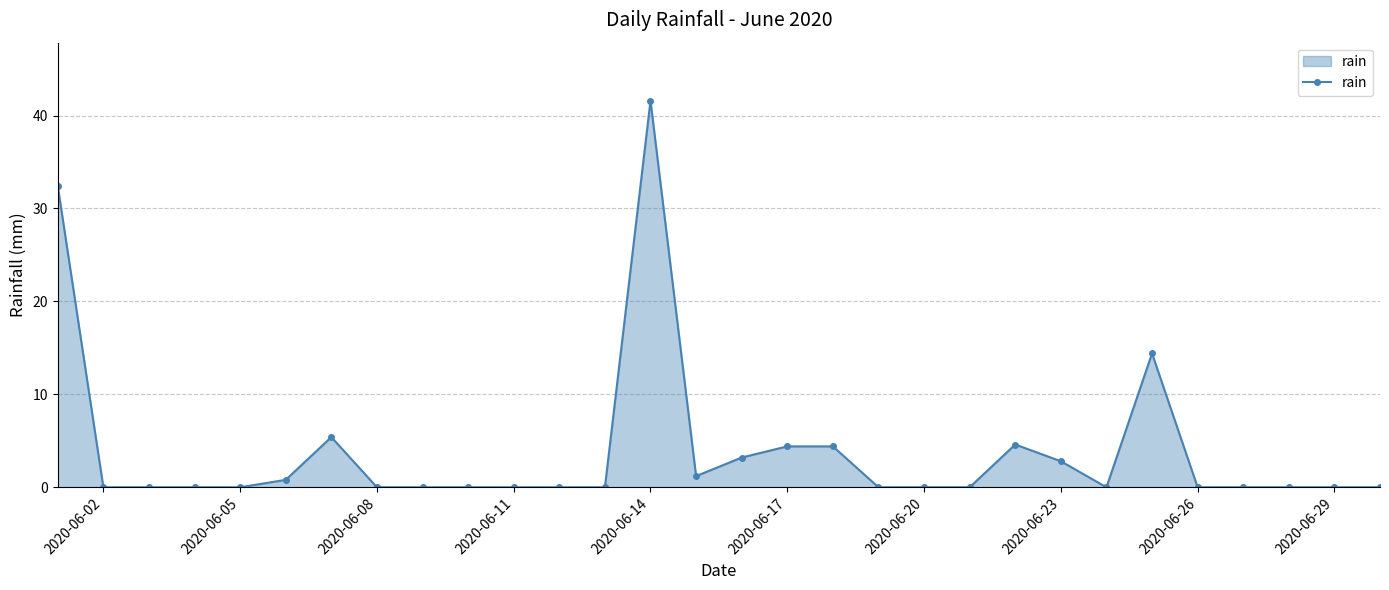

How many categories are shown in the chart?

30